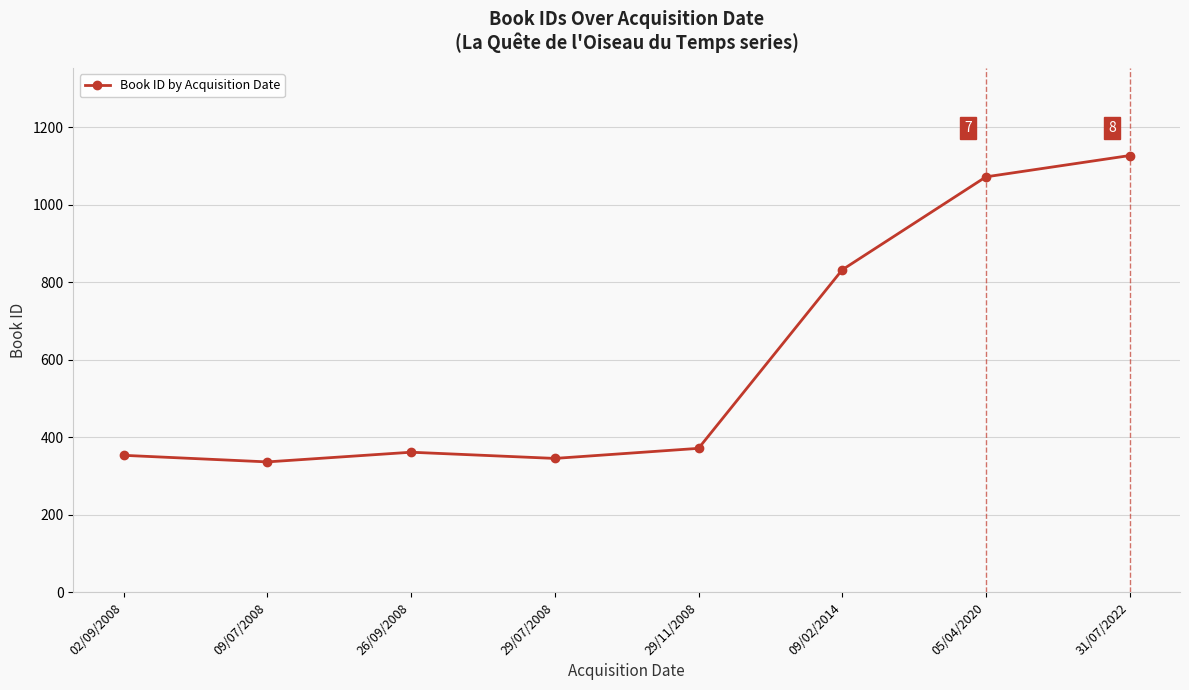

Count the number of categories in the chart.

8